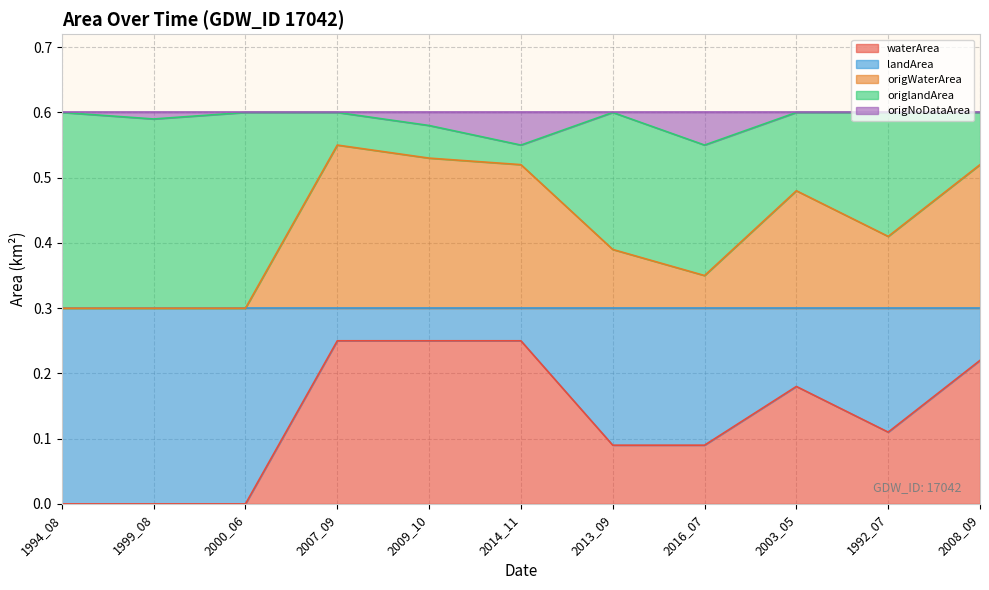

The value of waterArea at 2014_11 is 0.4. True or false?

False